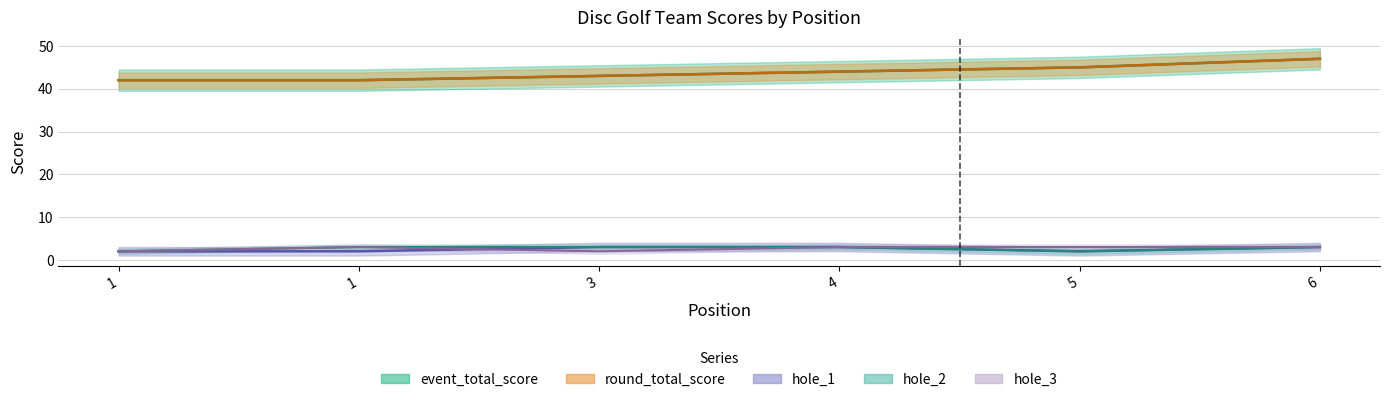

Which category has the highest value in the event_total_score series?

6